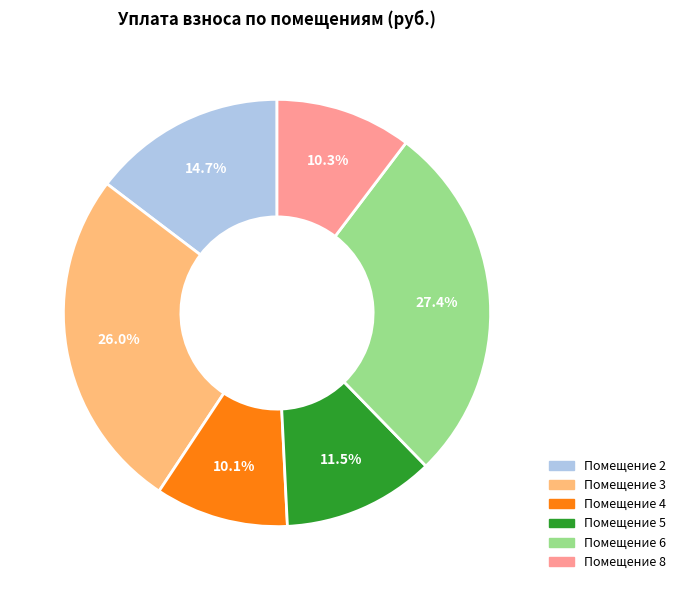

What percentage do Помещение 8 and Помещение 4 together represent?

20.4%